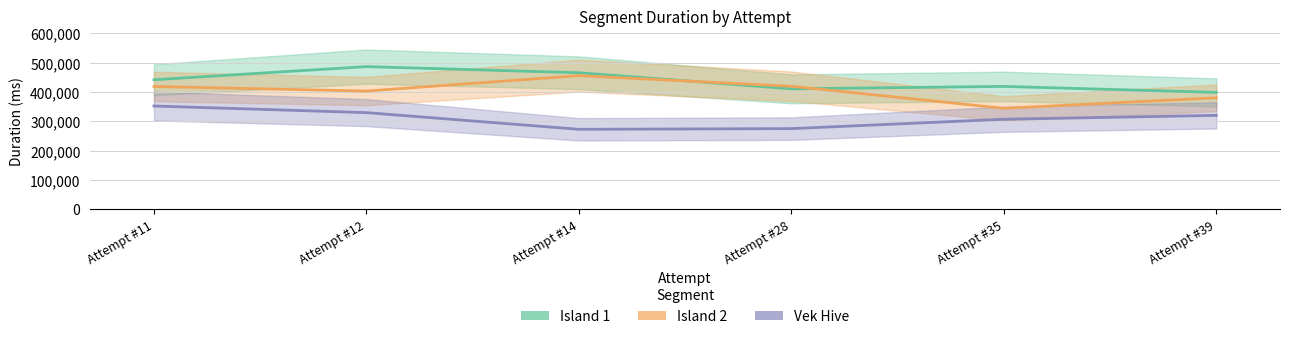

Reading right to left, extract all data points from this chart.

Island 1: 398435	418913	410641	465544	486401	441585
Island 2: 379991	344136	419444	455594	403024	418601
Vek Hive: 320064	306800	274861	272558	329417	352039